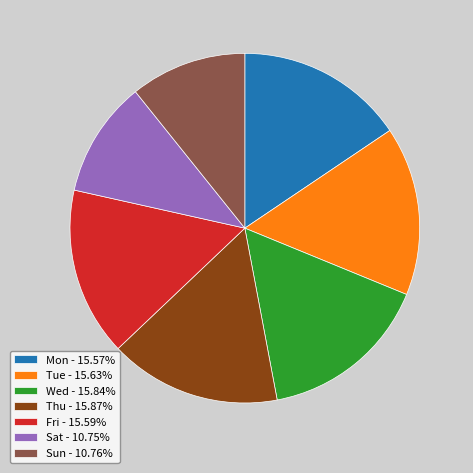

Count the number of slices in the pie.

7